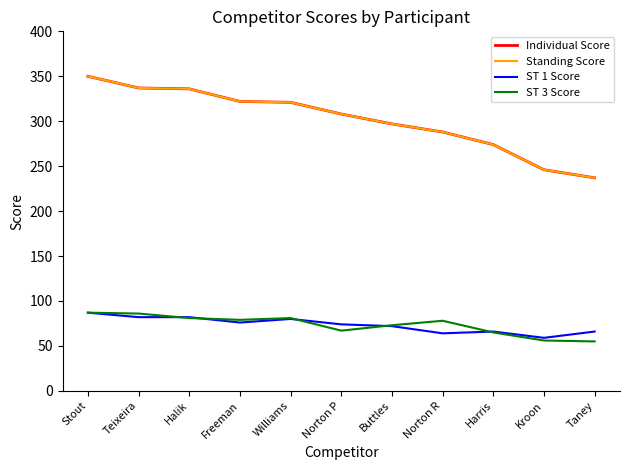

What is the difference between the highest and lowest values at Freeman?

246